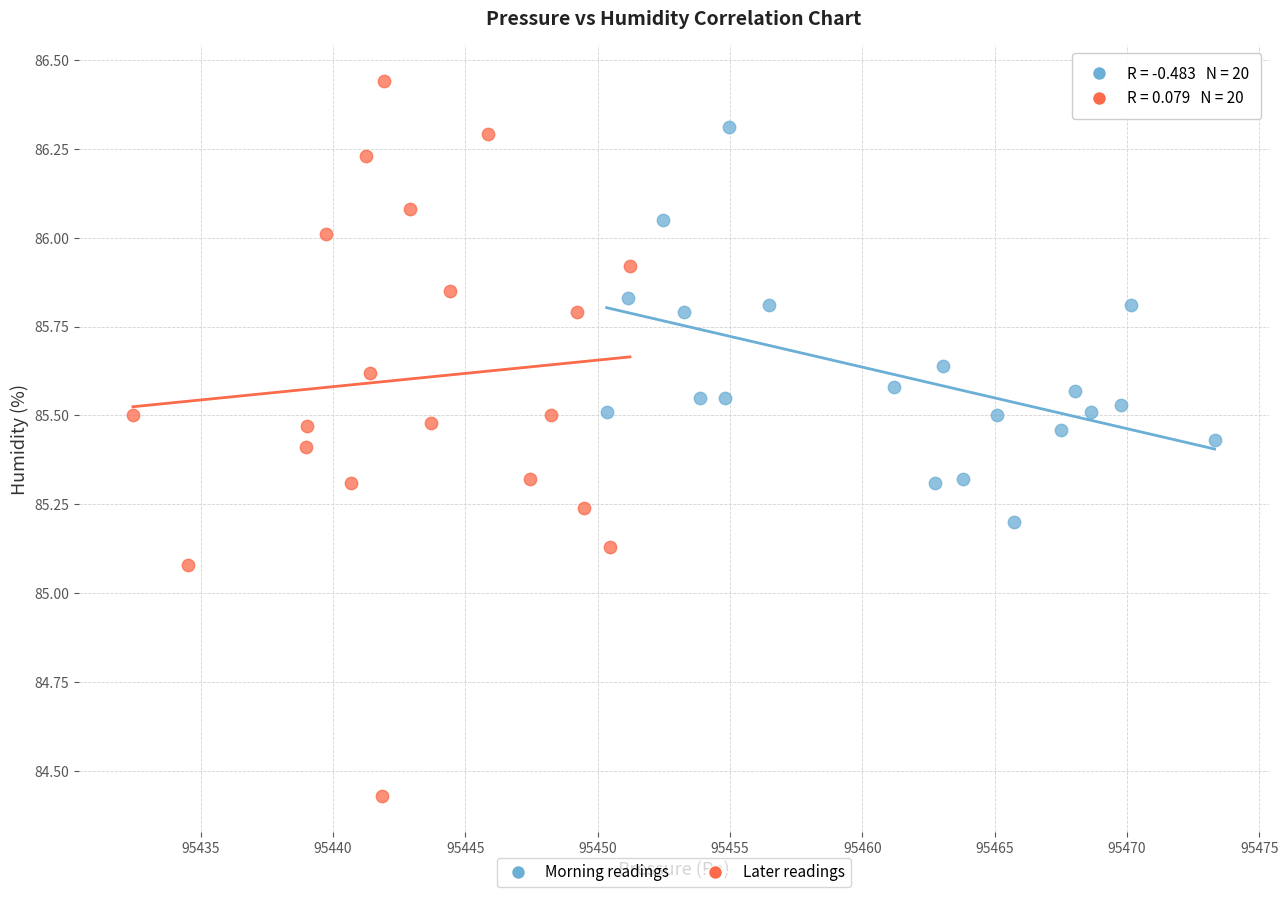

Which series reaches the minimum Y coordinate?

Later readings